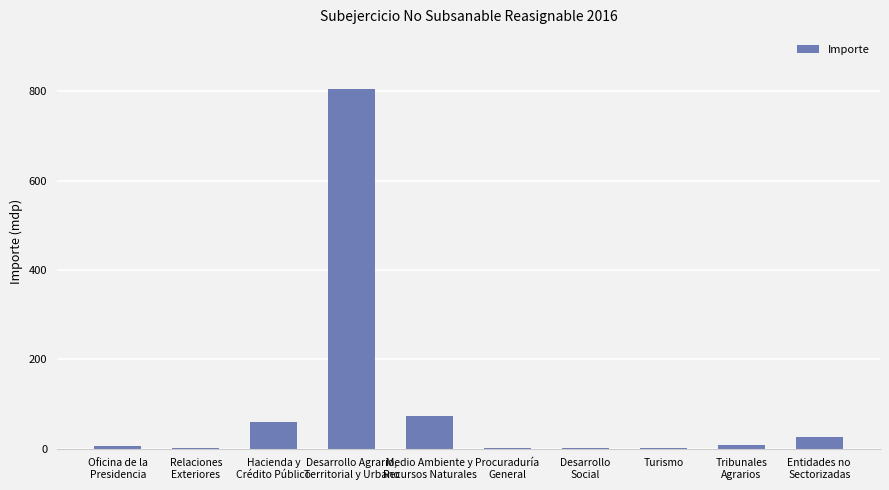

What is the maximum value shown in the chart?

805.3